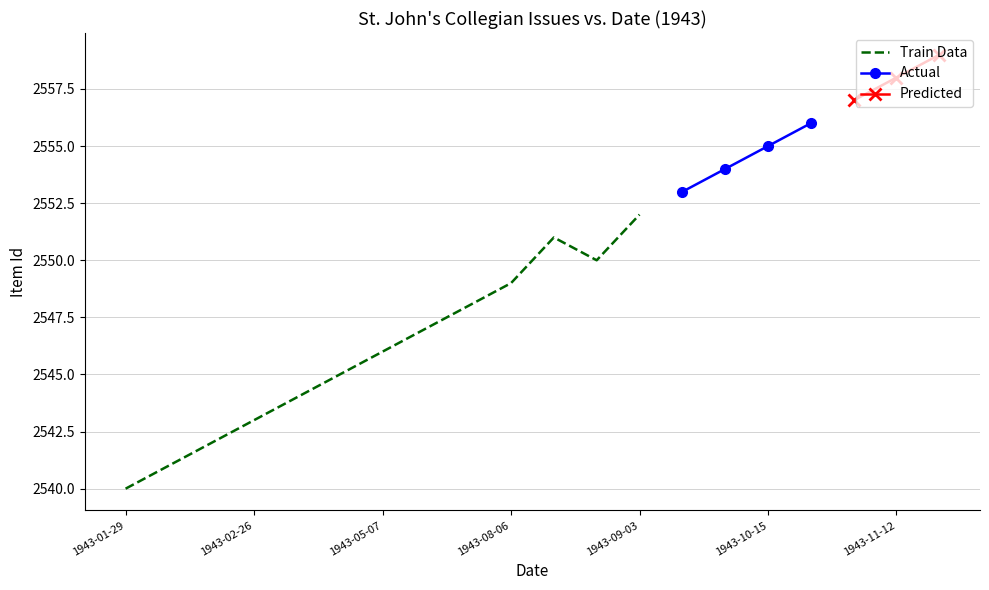

List the labels in order of value, largest first.

1943-11-26, 1943-11-12, 1943-10-29, 1943-10-22, 1943-10-15, 1943-10-08, 1943-09-10, 1943-09-03, 1943-08-27, 1943-08-30, 1943-08-06, 1943-07-30, 1943-05-15, 1943-05-07, 1943-04-30, 1943-03-05, 1943-02-26, 1943-02-12, 1943-02-05, 1943-01-29